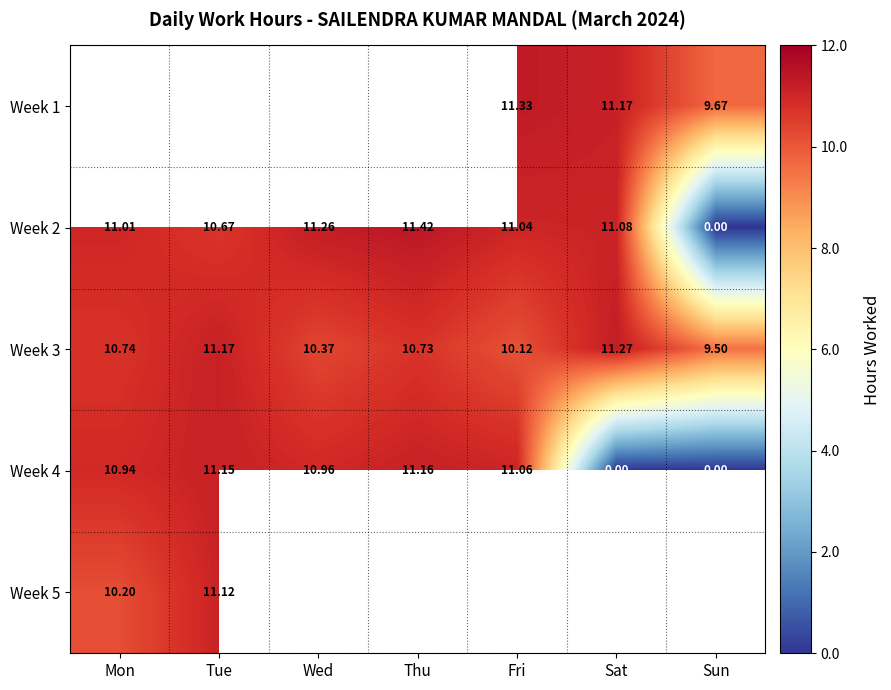

Which has a higher value, Mon or Wed?

Wed